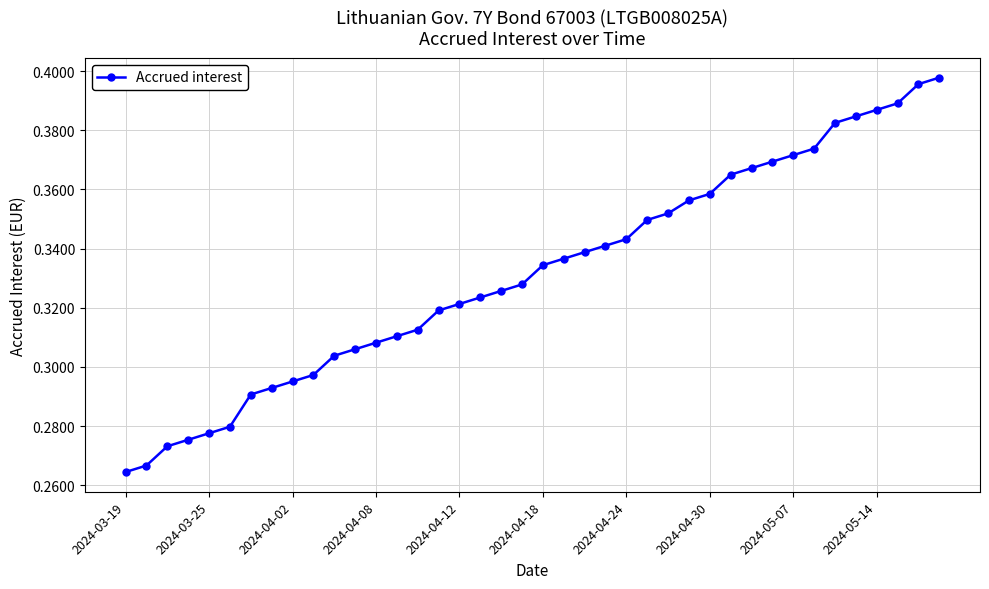

How many values are between 0 and 1?

40